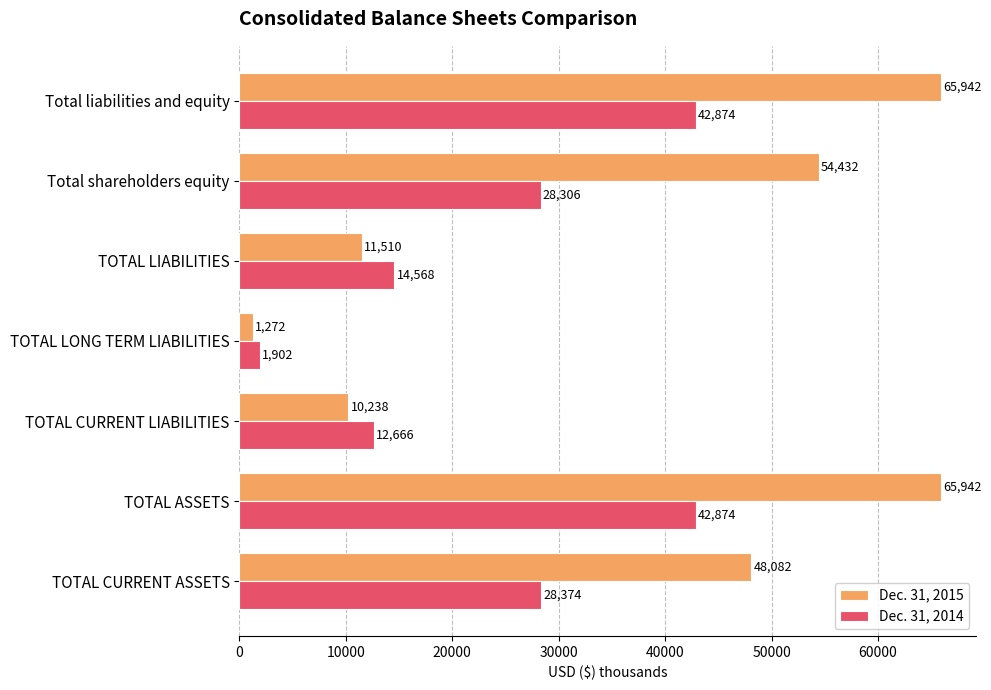

What value does the Dec. 31, 2014 series have at TOTAL CURRENT LIABILITIES, to the nearest 100?

12700